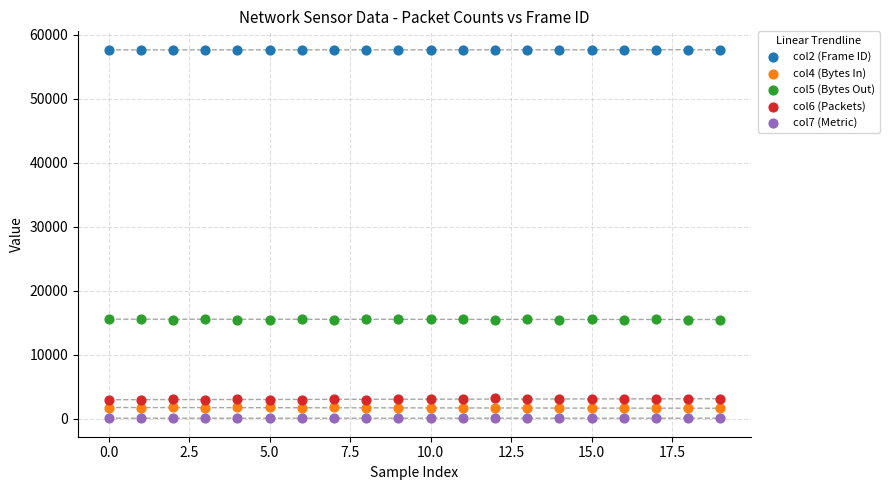

Across all data points, what is the range of Y values (max minus min)?

57645